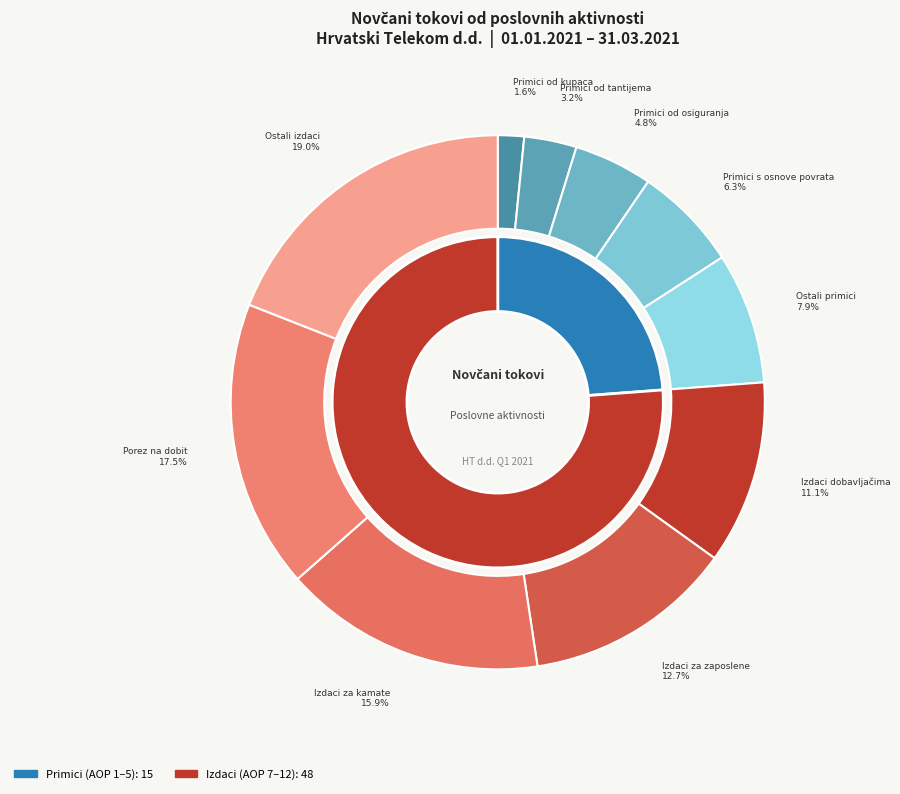

True or false: Novčani primici od osiguranja accounts for 16% of the total.

False